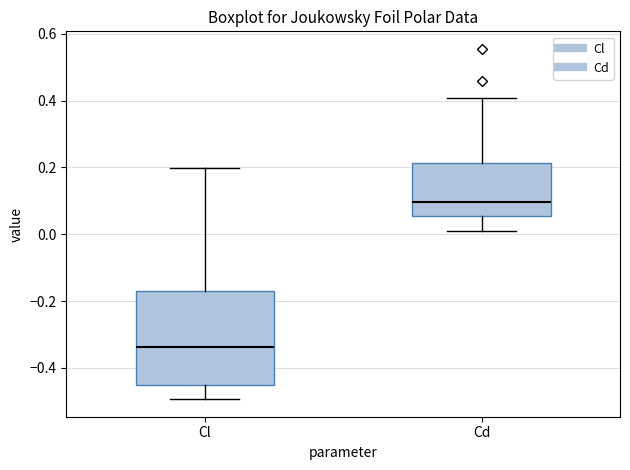

Comparing the boxes themselves (not the whiskers), which one is the tallest?

Cl